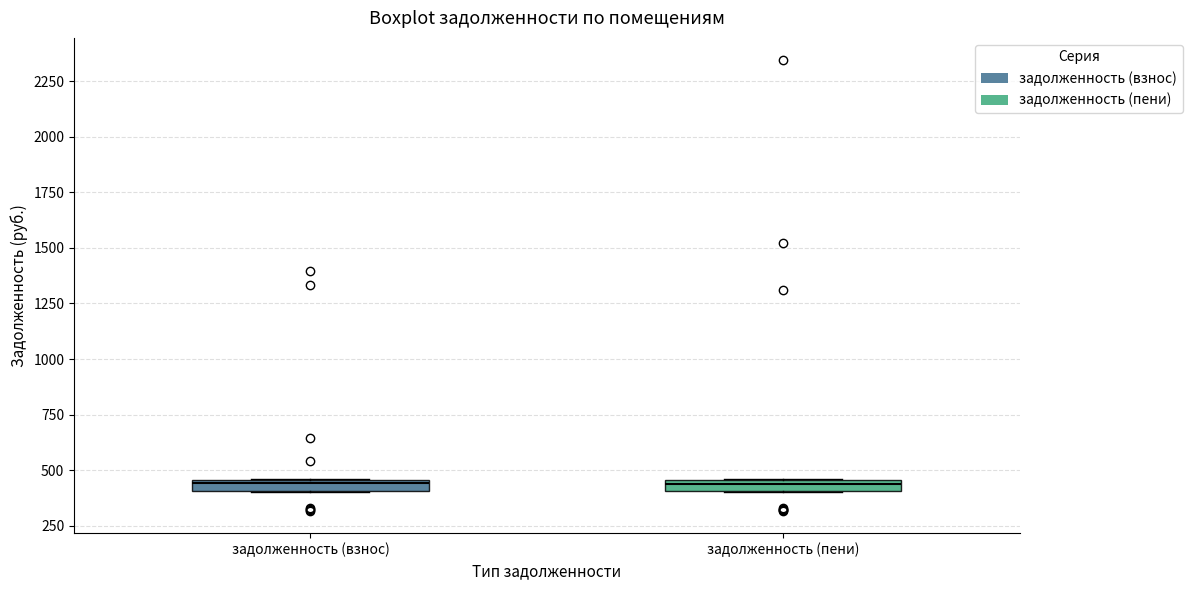

Where is the upper edge of the box for задолженность (пени) on the y-axis? The values are not printed on the chart, so give them approximately, as read against the axis.

450